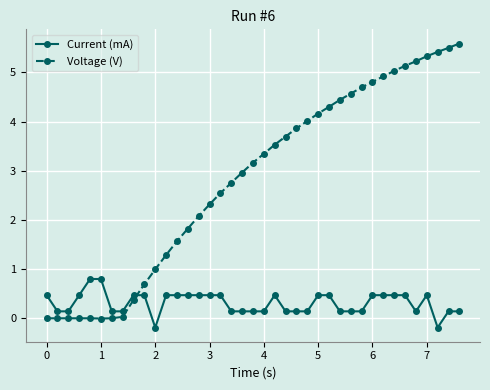

What is the value of the Voltage (V) point at the 34th from the left?

5.1